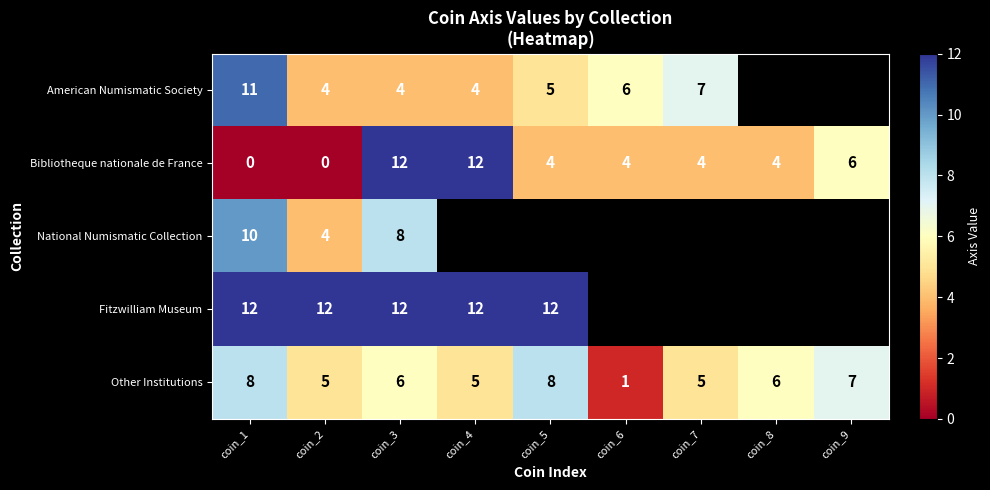

The value of American Numismatic Society at coin_2 is 3. True or false?

False